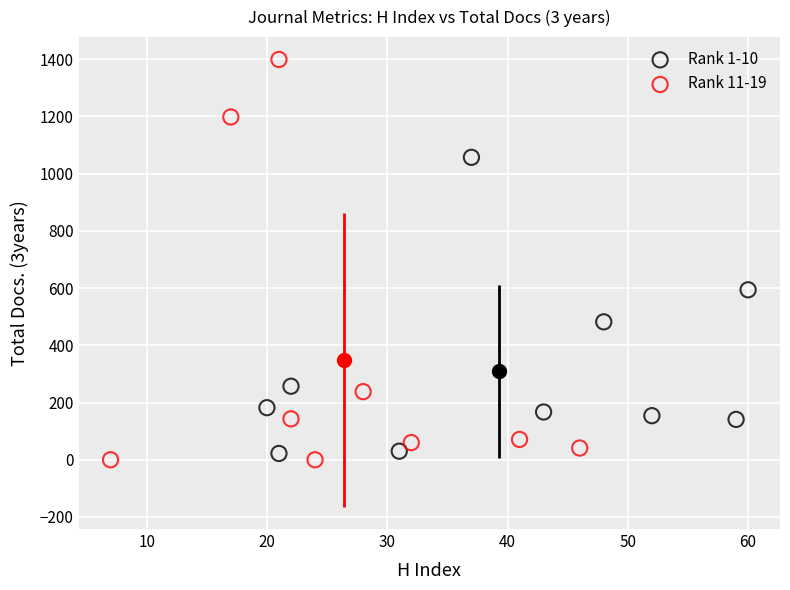

What are all the series names shown in the legend?

Rank 1-10, Rank 11-19